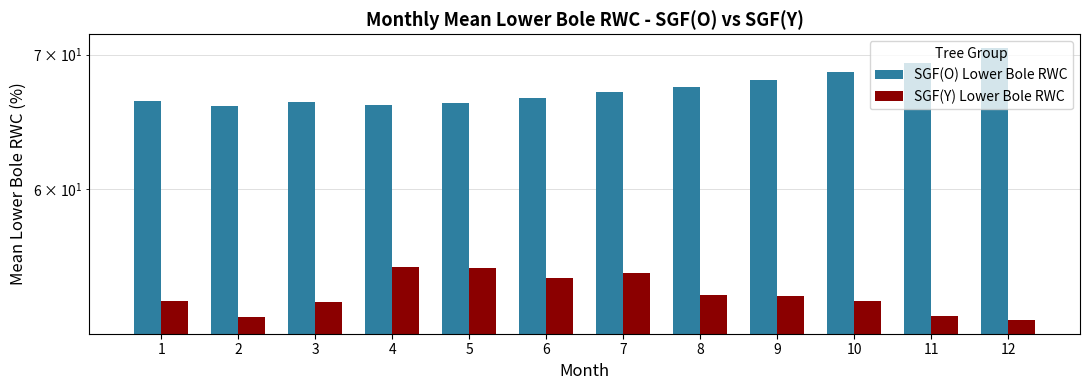

How many series are shown in this chart?

2